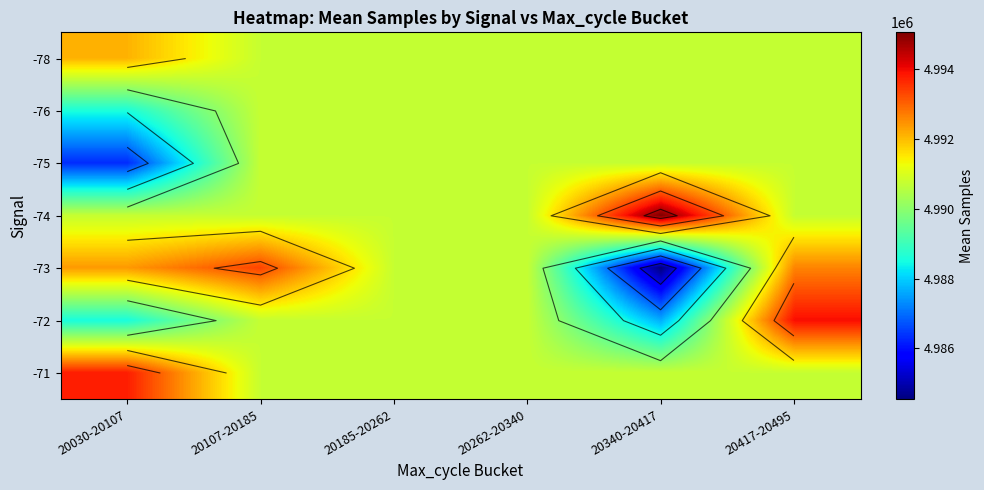

Rank the series by their maximum value, from lowest to highest.

-76, -75, -78, -73, -71, -72, -74